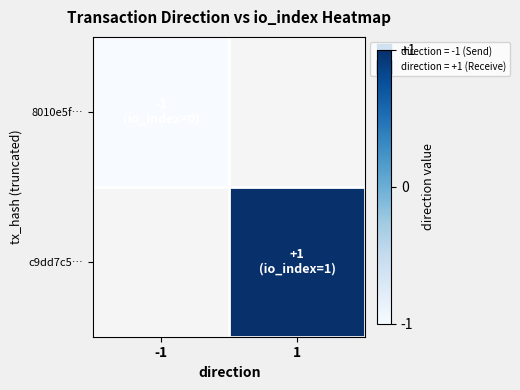

At how many categories does at least one series exceed 0?

1